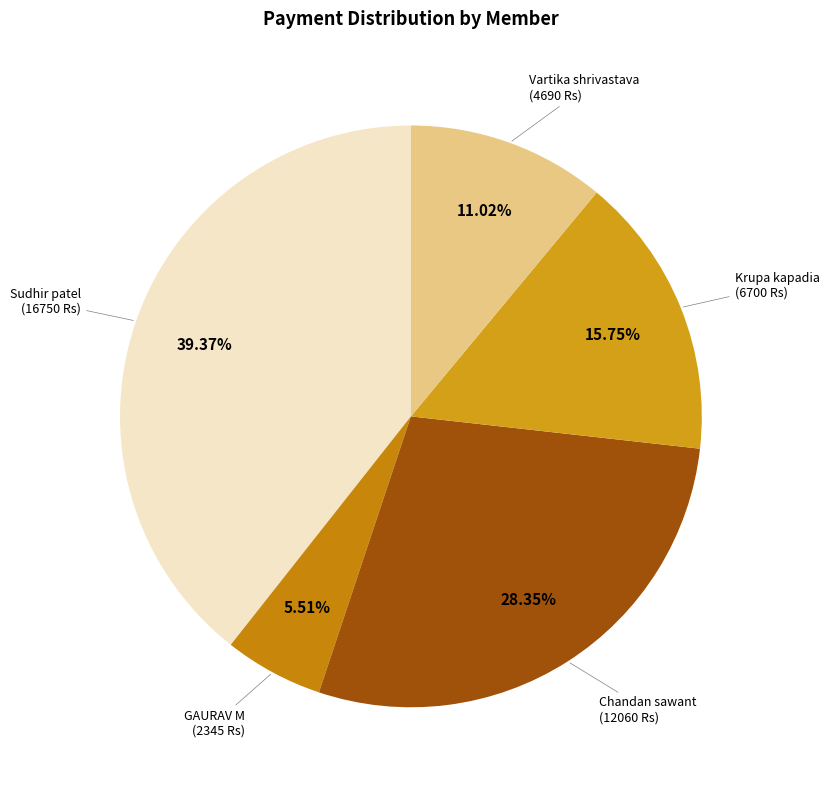

Approximately how many times larger is the value at Vartika shrivastava (4690 Rs) compared to GAURAV M (2345 Rs)?

2.0